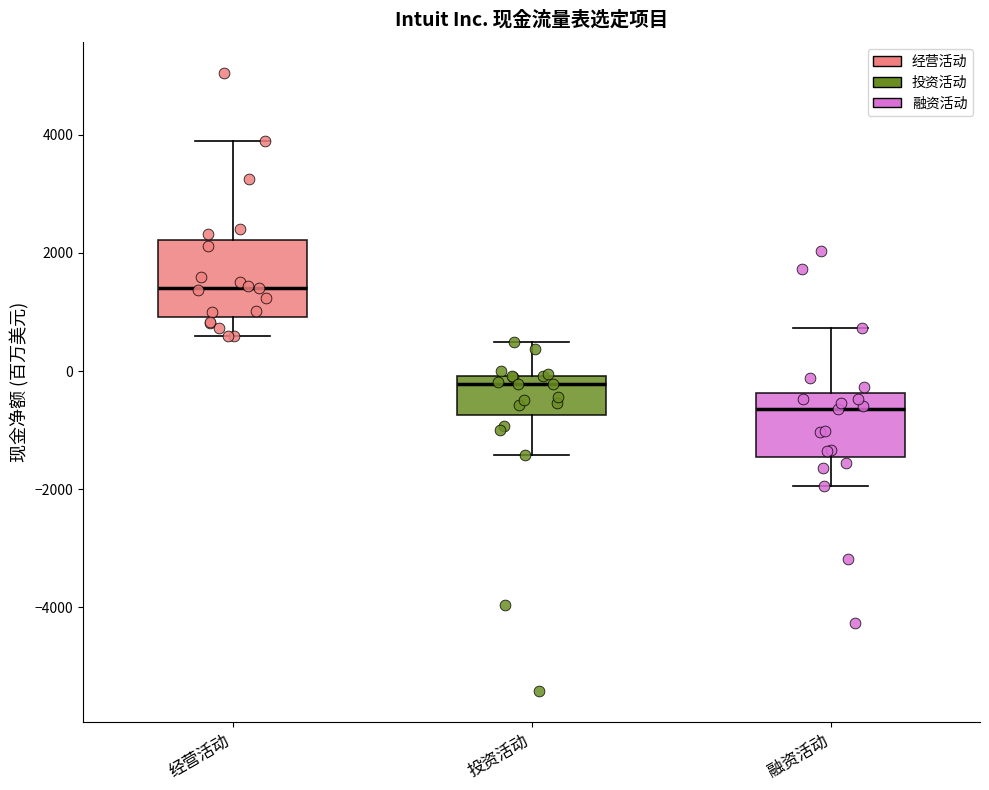

Where does the lower whisker of the box for 融资活动 end on the y-axis? The values are not printed on the chart, so give them approximately, as read against the axis.

-2000